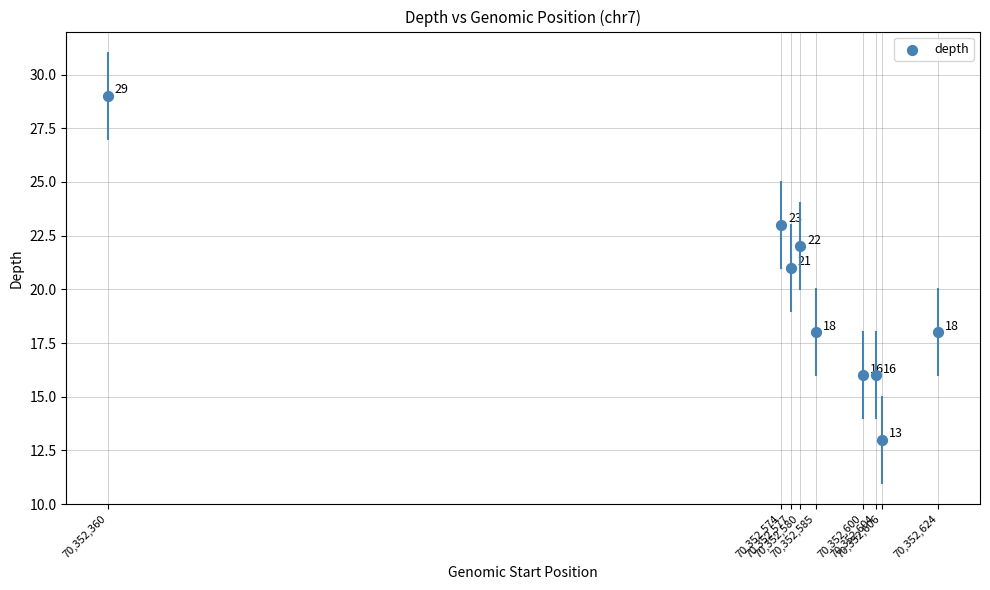

What Y value in the scatter plot is closest to 21?

21